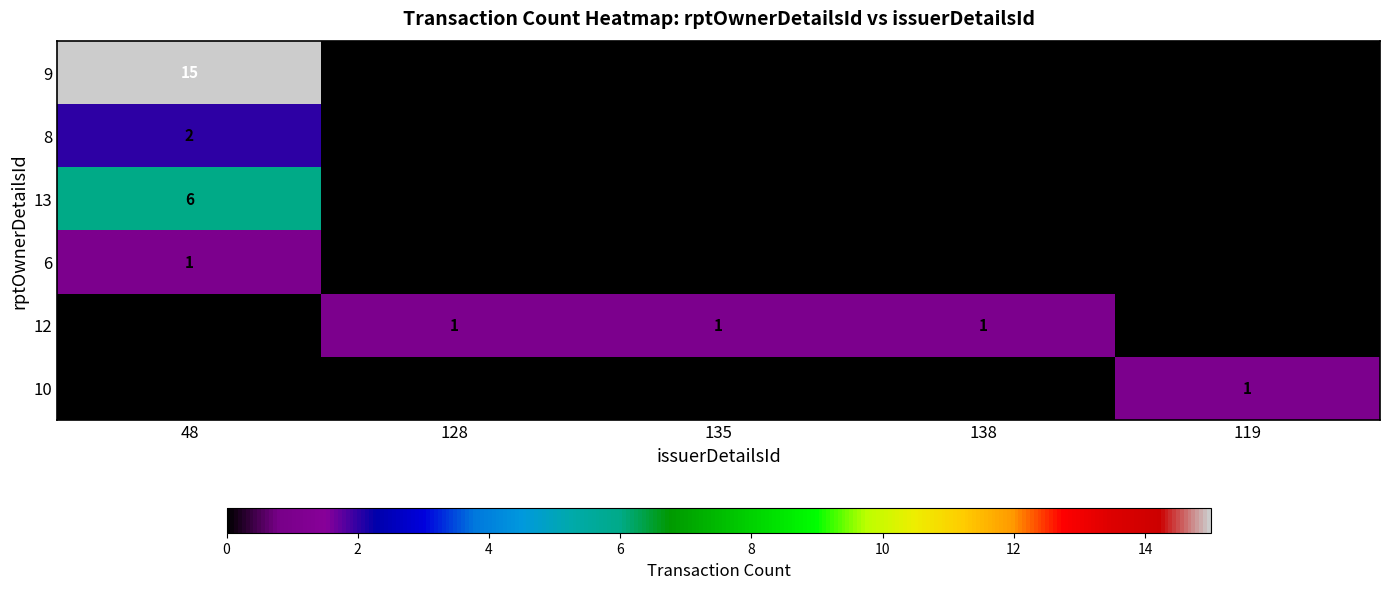

Reading right to left, list all the values displayed in this chart.

9: 0	0	0	0	15
8: 0	0	0	0	2
13: 0	0	0	0	6
6: 0	0	0	0	1
12: 0	1	1	1	0
10: 1	0	0	0	0